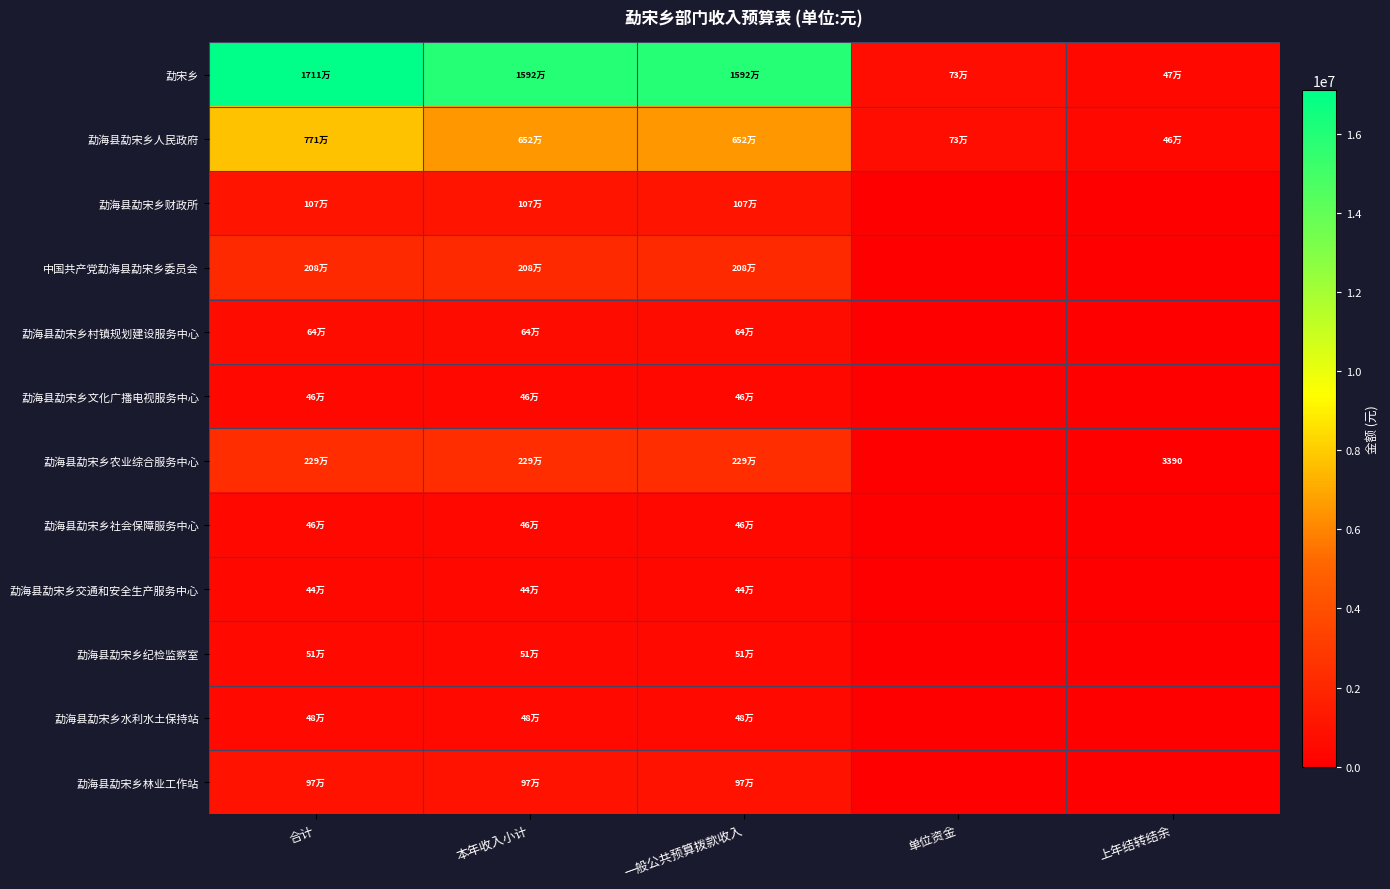

Which series has the widest spread of values?

勐宋乡